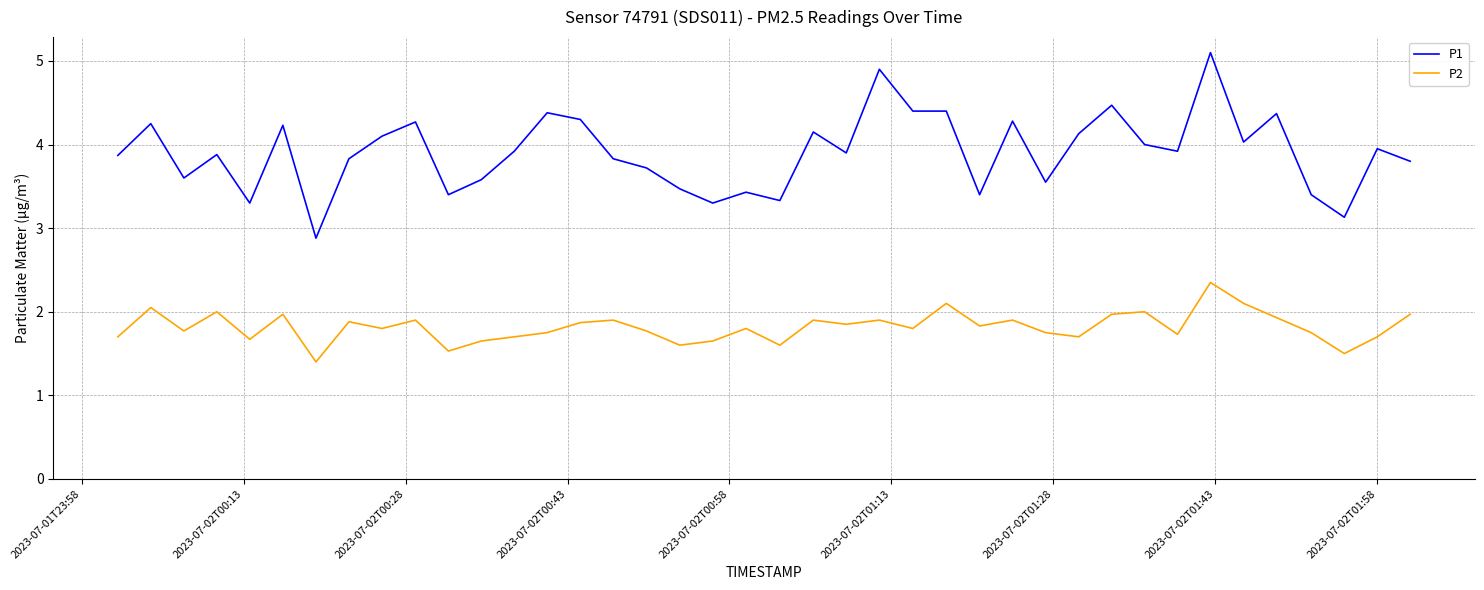

List the series in order of their peak value, lowest first.

P2, P1